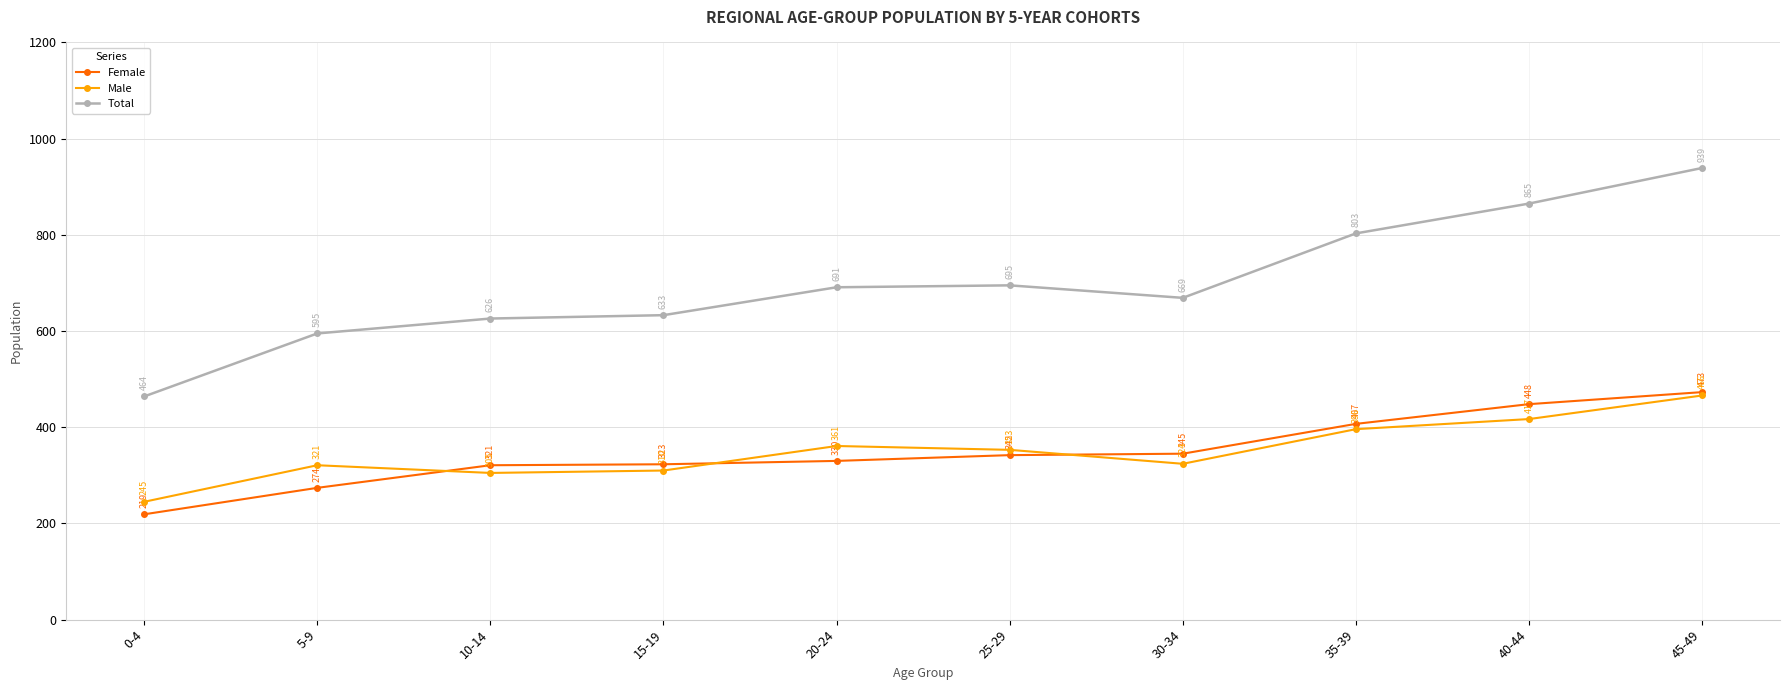

The Male series shows 361 at 20-24. True or false?

True